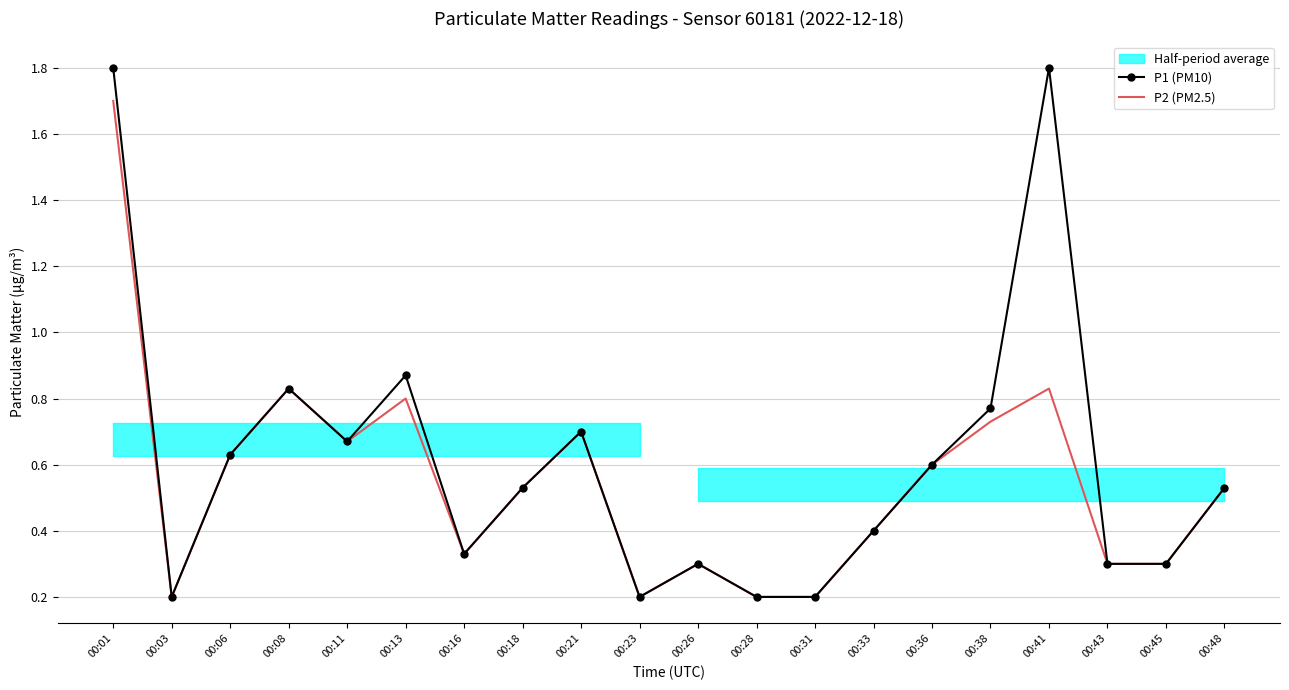

Which series has the widest spread of values?

P1 (PM10)